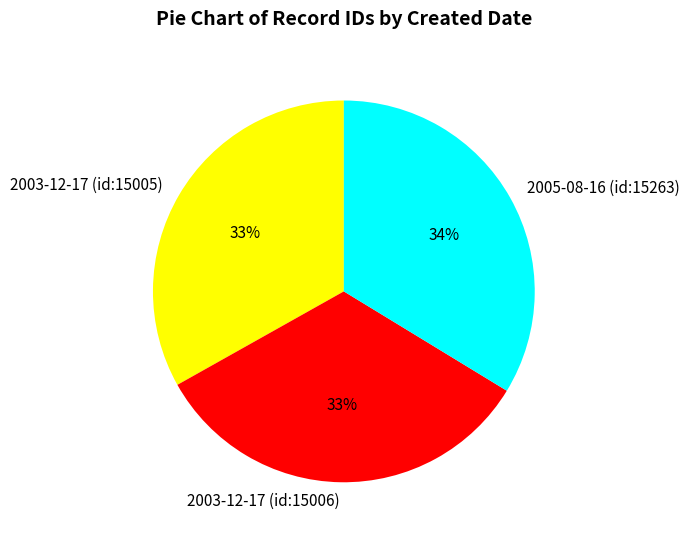

Is the sum of 2003-12-17 (id:15005) and 2005-08-16 (id:15263) greater than half?

Yes